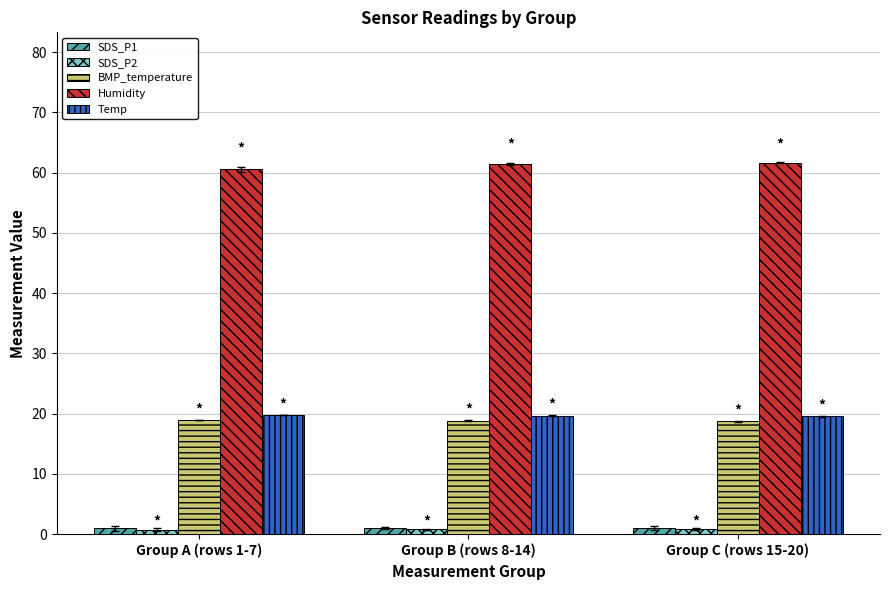

What is the label of the 2nd bar from the right?

Group B (rows 8-14)